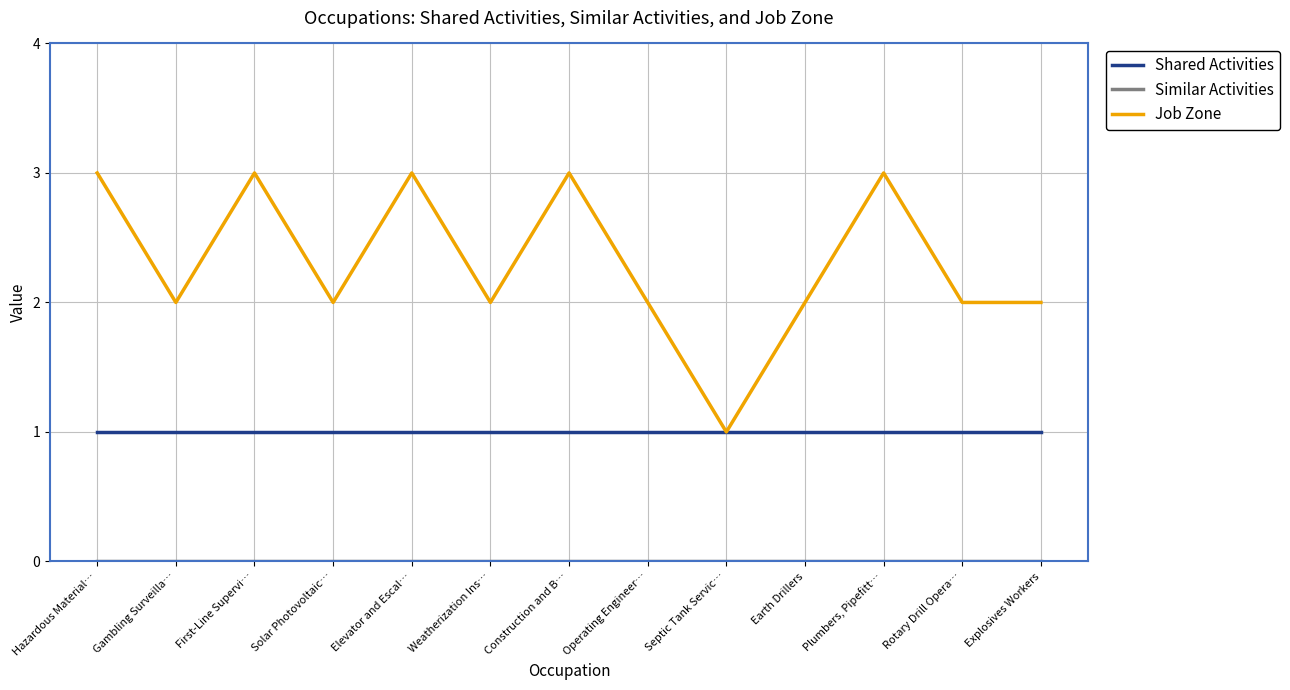

True or false: Shared Activities has a value of 1 at Earth Drillers.

True